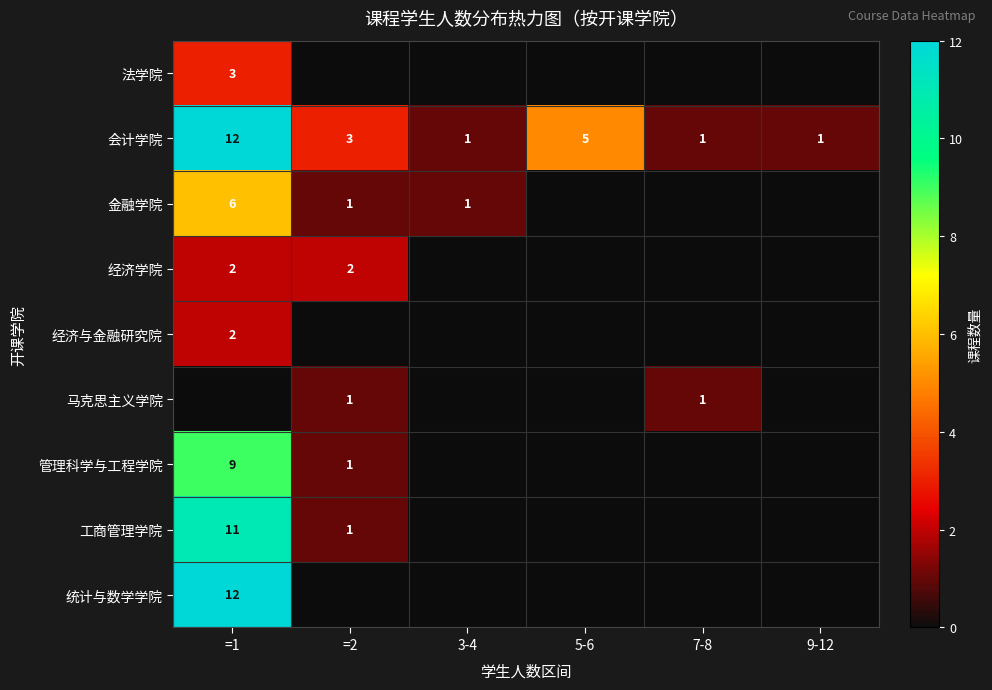

The 会计学院 series shows 4 at =1. True or false?

False